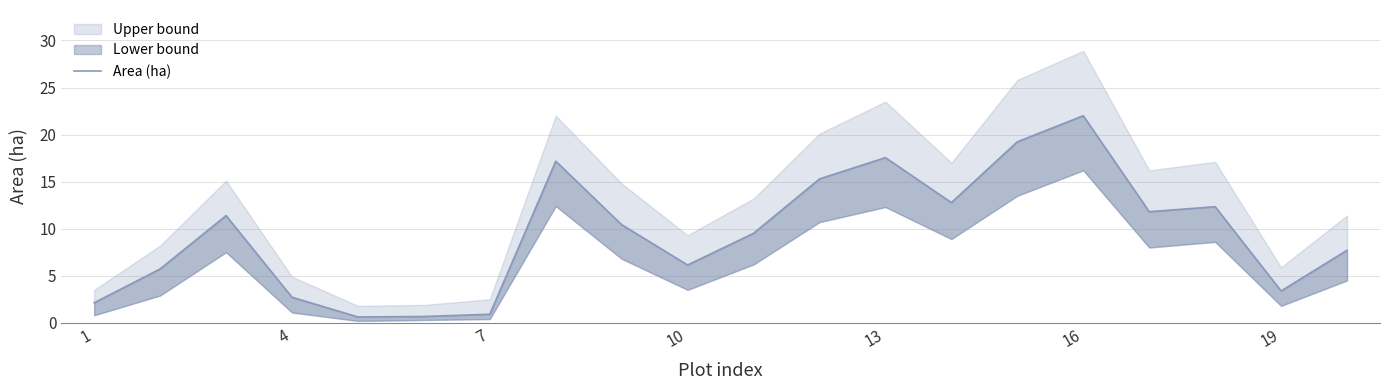

Reading left to right, transcribe all the data shown in this chart.

2.1	5.7	11.4	2.7	0.6	0.7	0.9	17.2	10.4	6.1	9.5	15.3	17.6	12.8	19.2	22.0	11.8	12.3	3.4	7.7